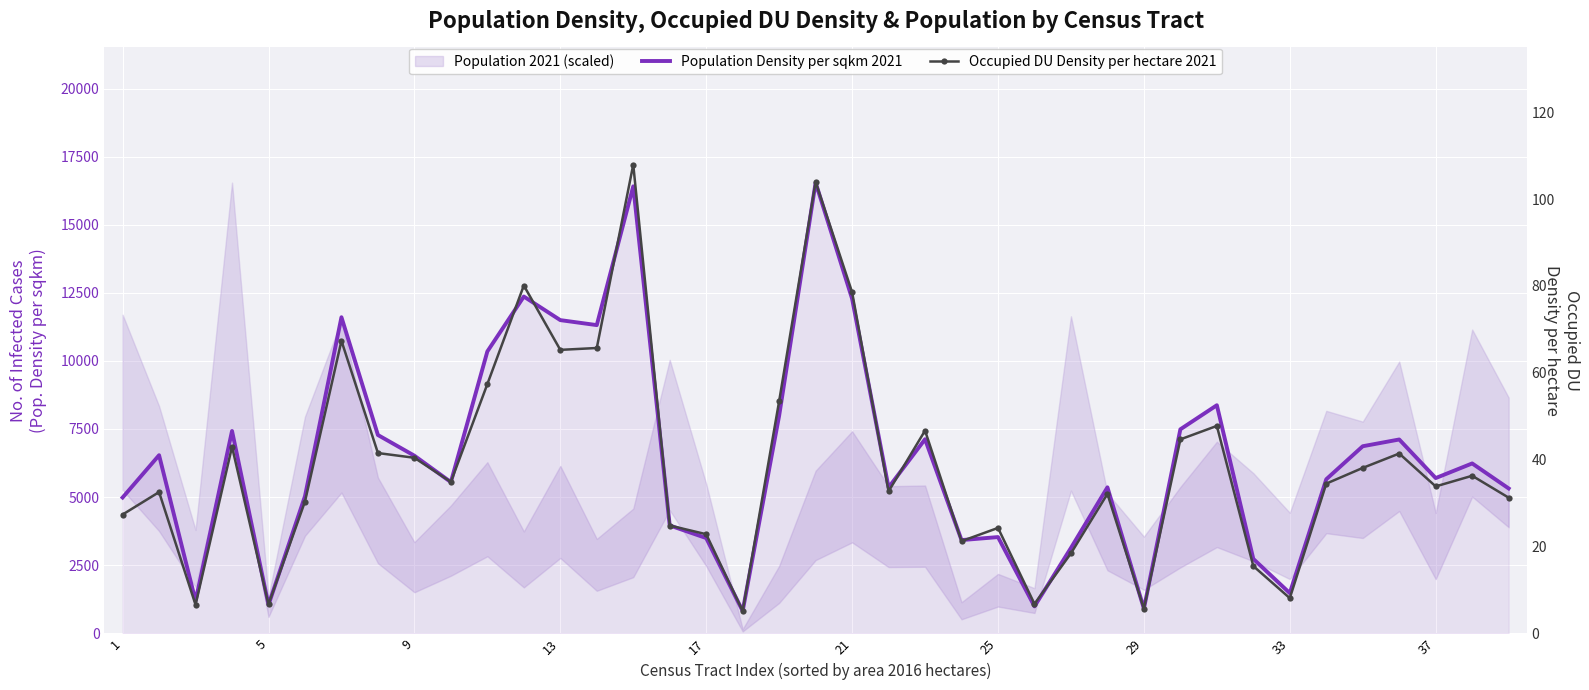

In Occupied DU Density per hectare 2021, how many points are lower than both neighbors (excluding endpoints)?

11